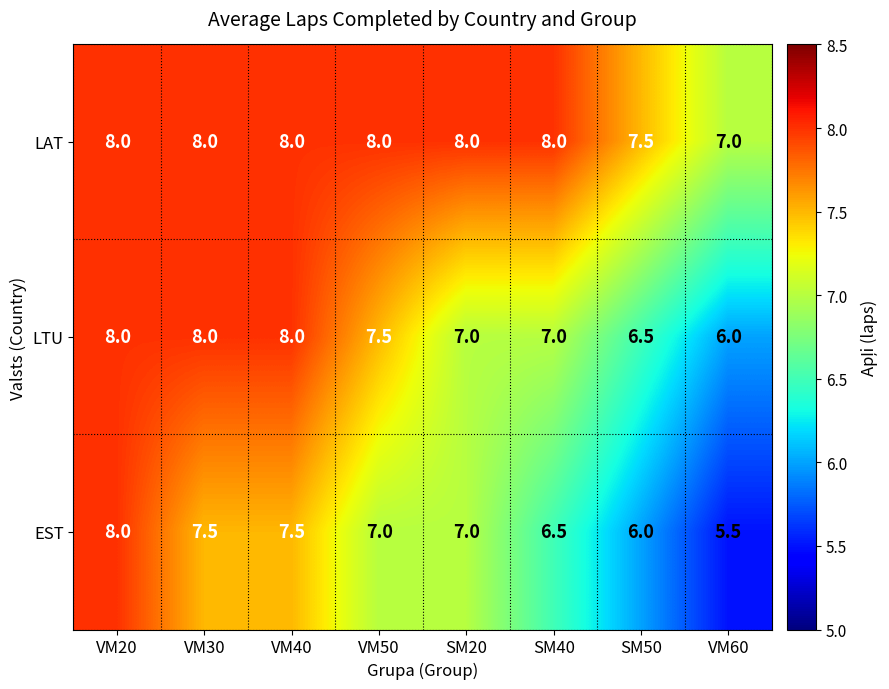

What is the smallest value displayed?

5.5